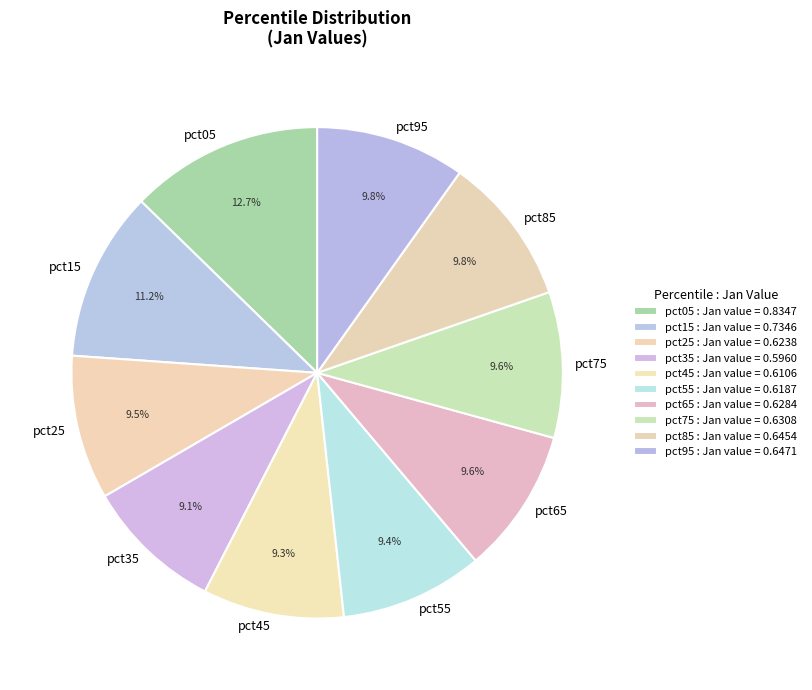

What percentage is the pct95 slice, to the nearest percent?

10%